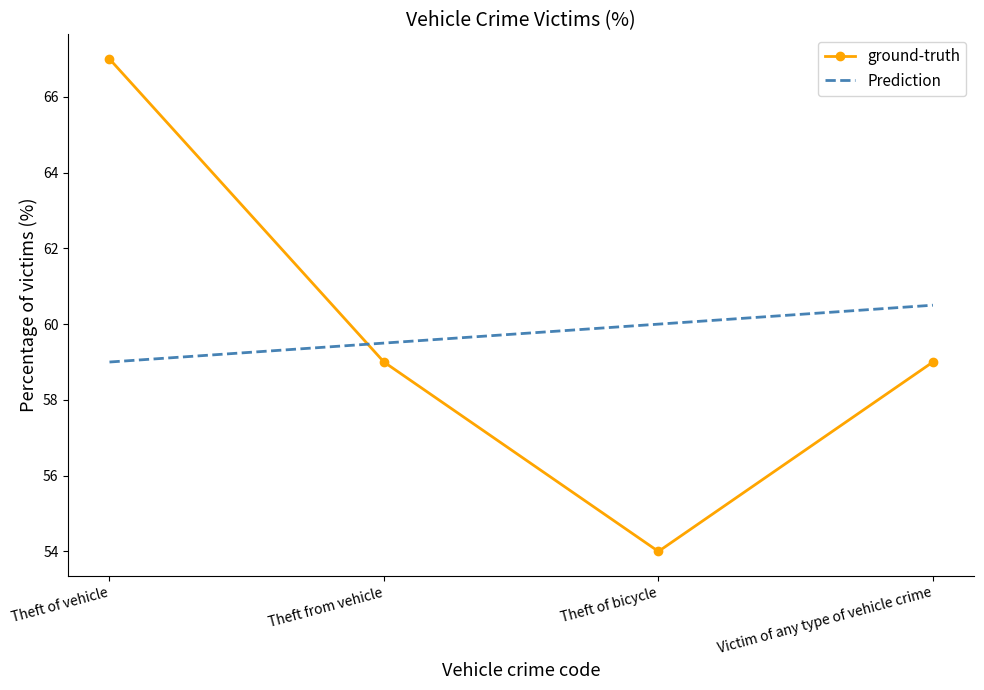

Is this an area chart (filled region under the line)?

No